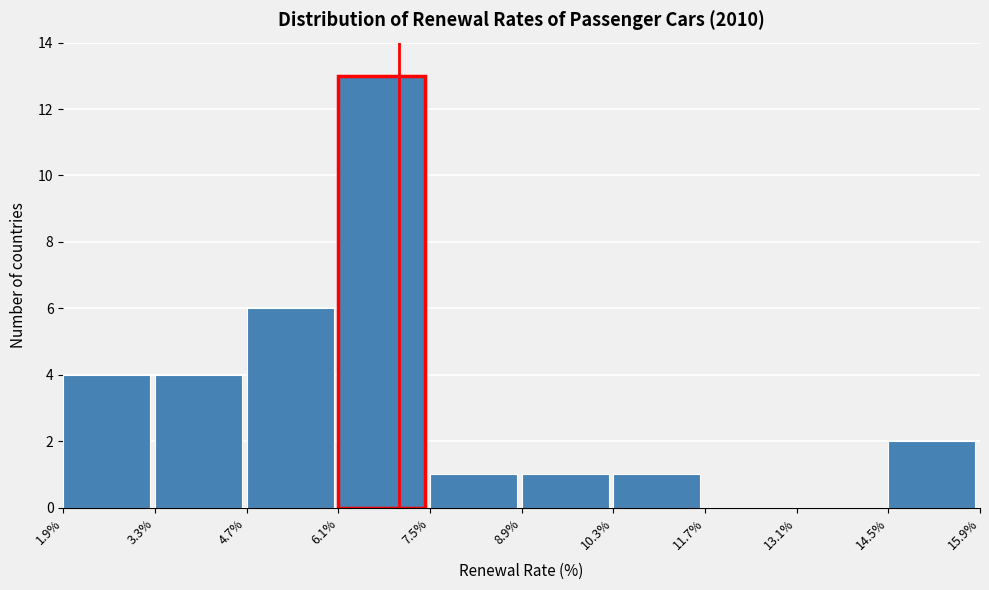

Over which range of the x-axis is the bar tallest?

6.1% to 7.5%